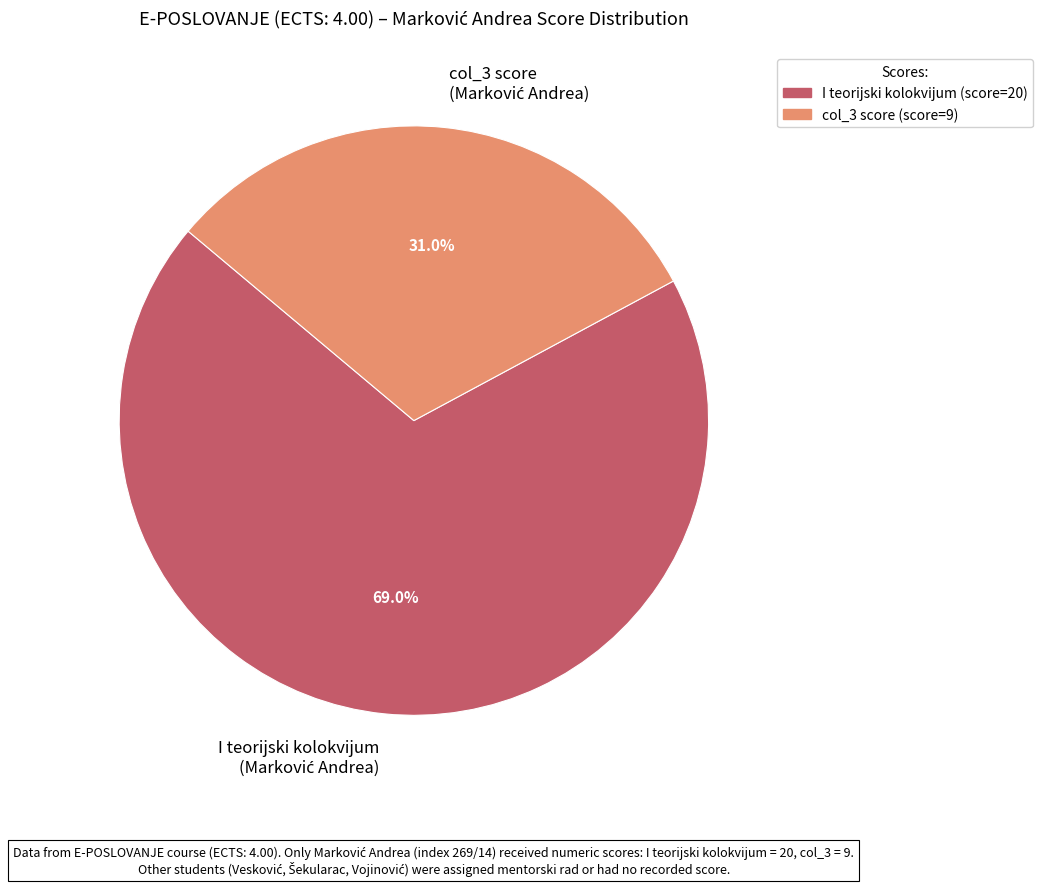

Does any single category account for the majority?

Yes